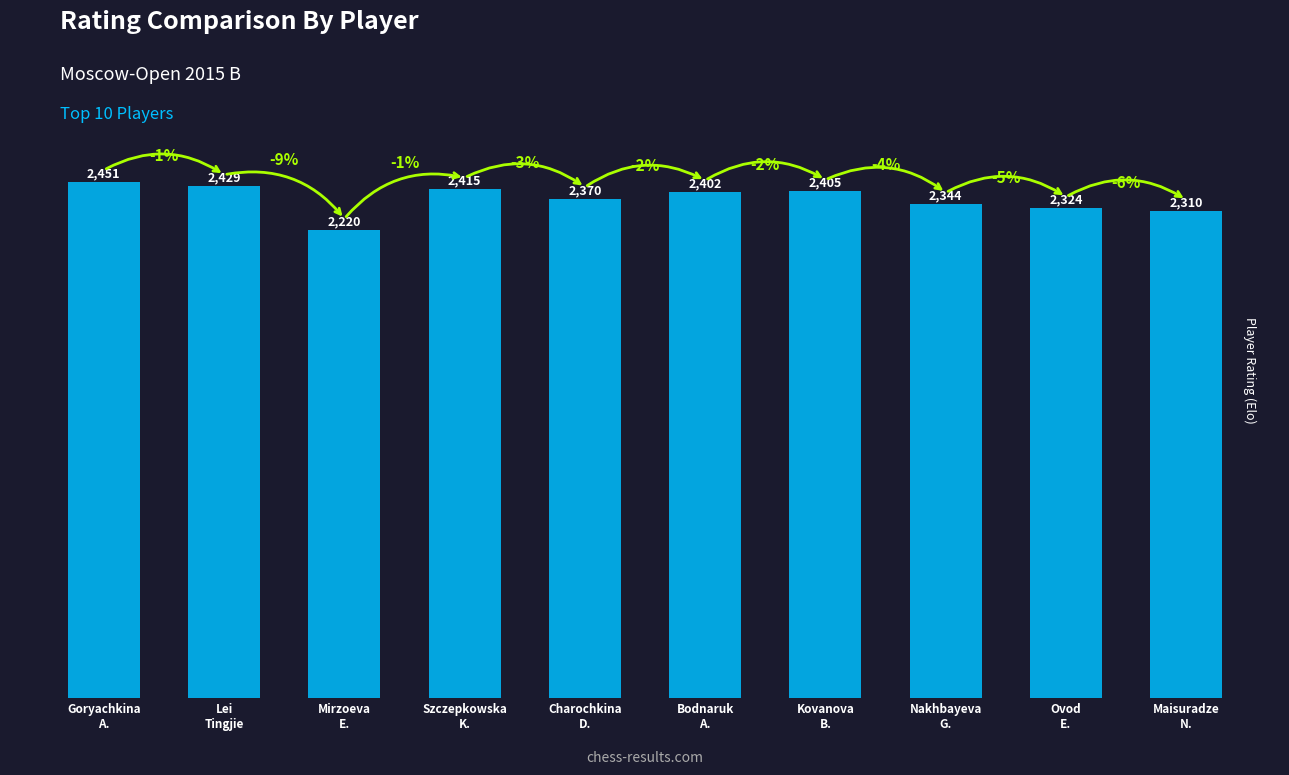

Between Szczepkowska
K. and Maisuradze
N., which is larger?

Szczepkowska
K.